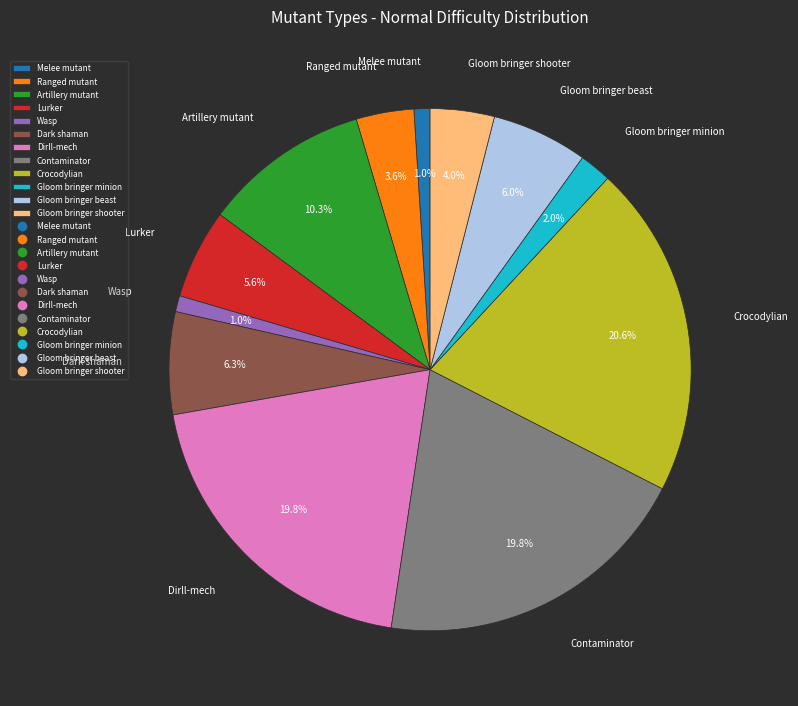

Does Contaminator account for over 50% of the chart?

No